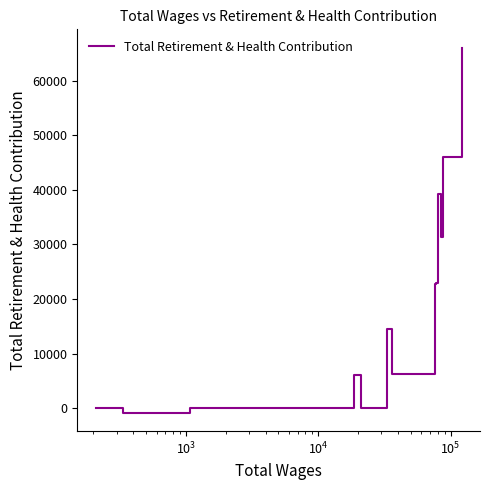

What is the difference between the maximum and minimum values?

66924